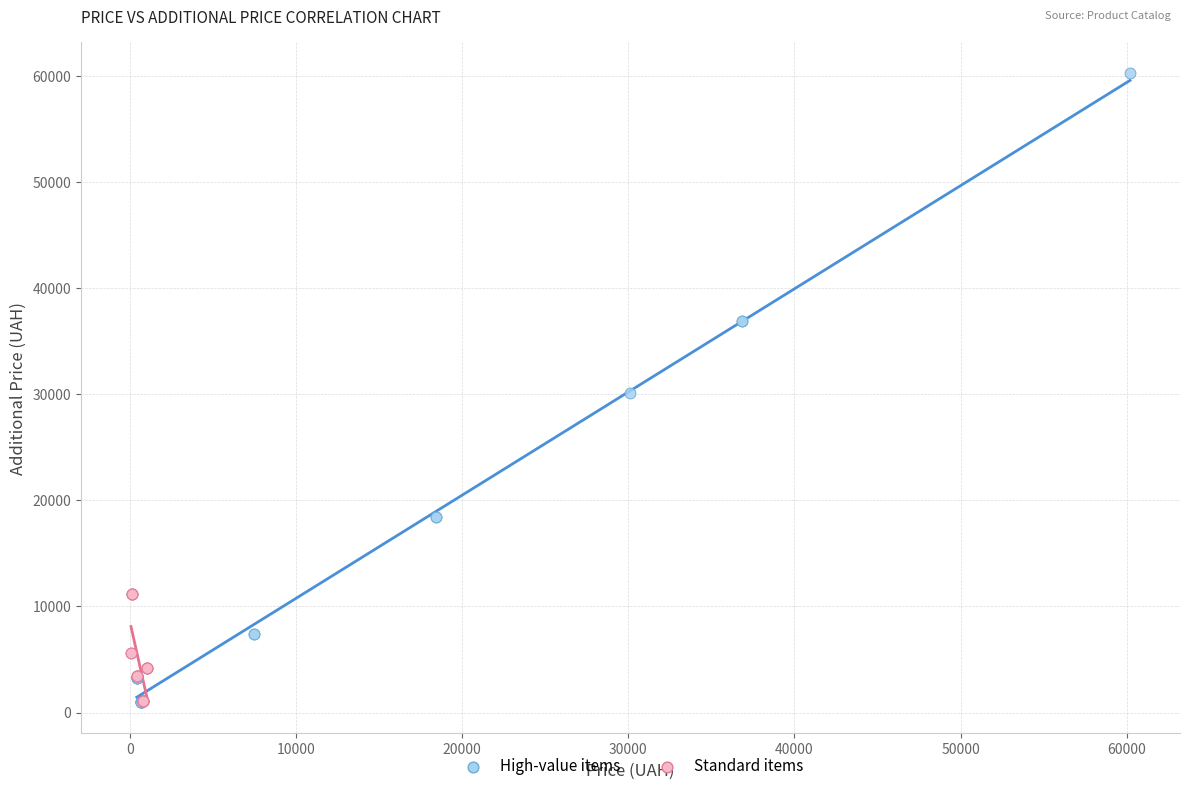

Which series has the largest Y range (max minus min)?

High-value items